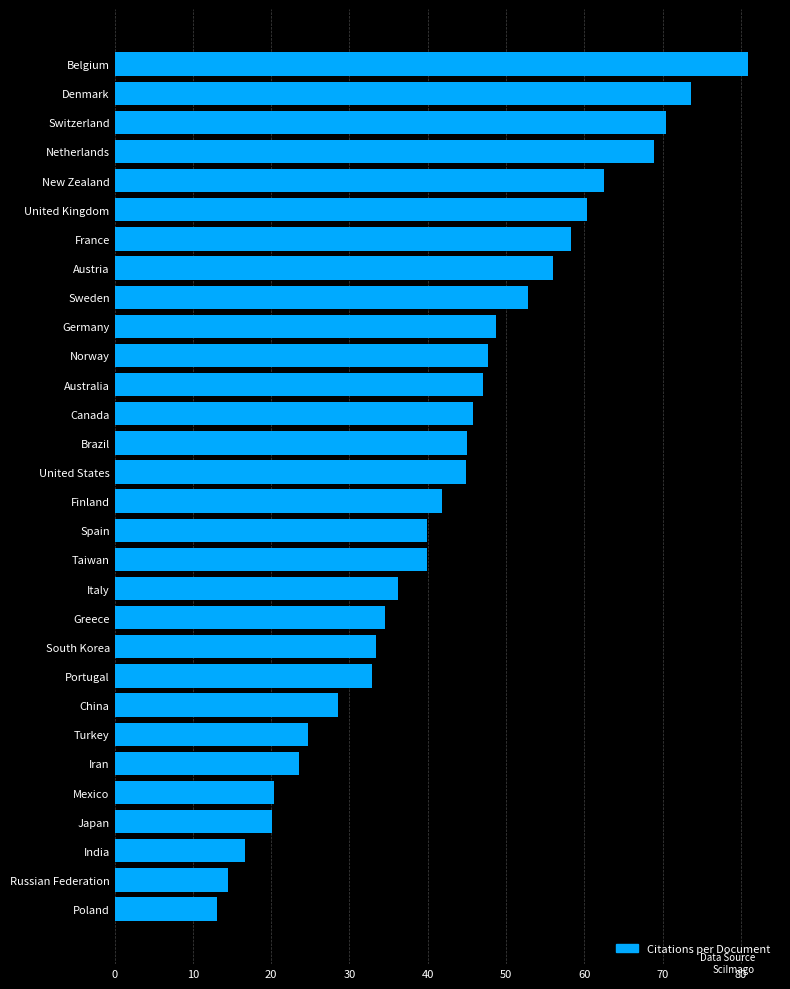

The chart shows a value of 18.1 at France. True or false?

False